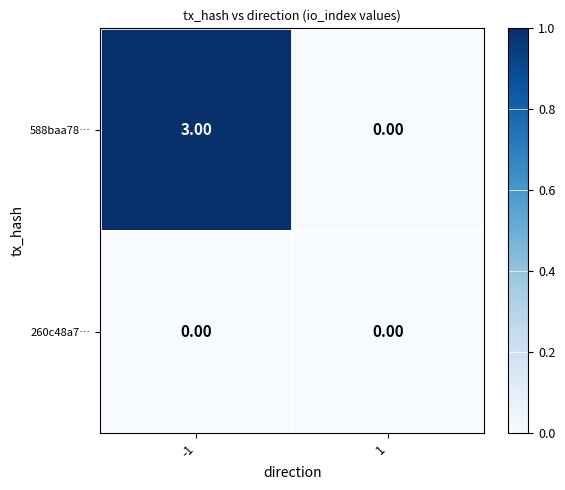

Is the value of 588baa78… at -1 greater than the value of 260c48a7… at -1?

Yes